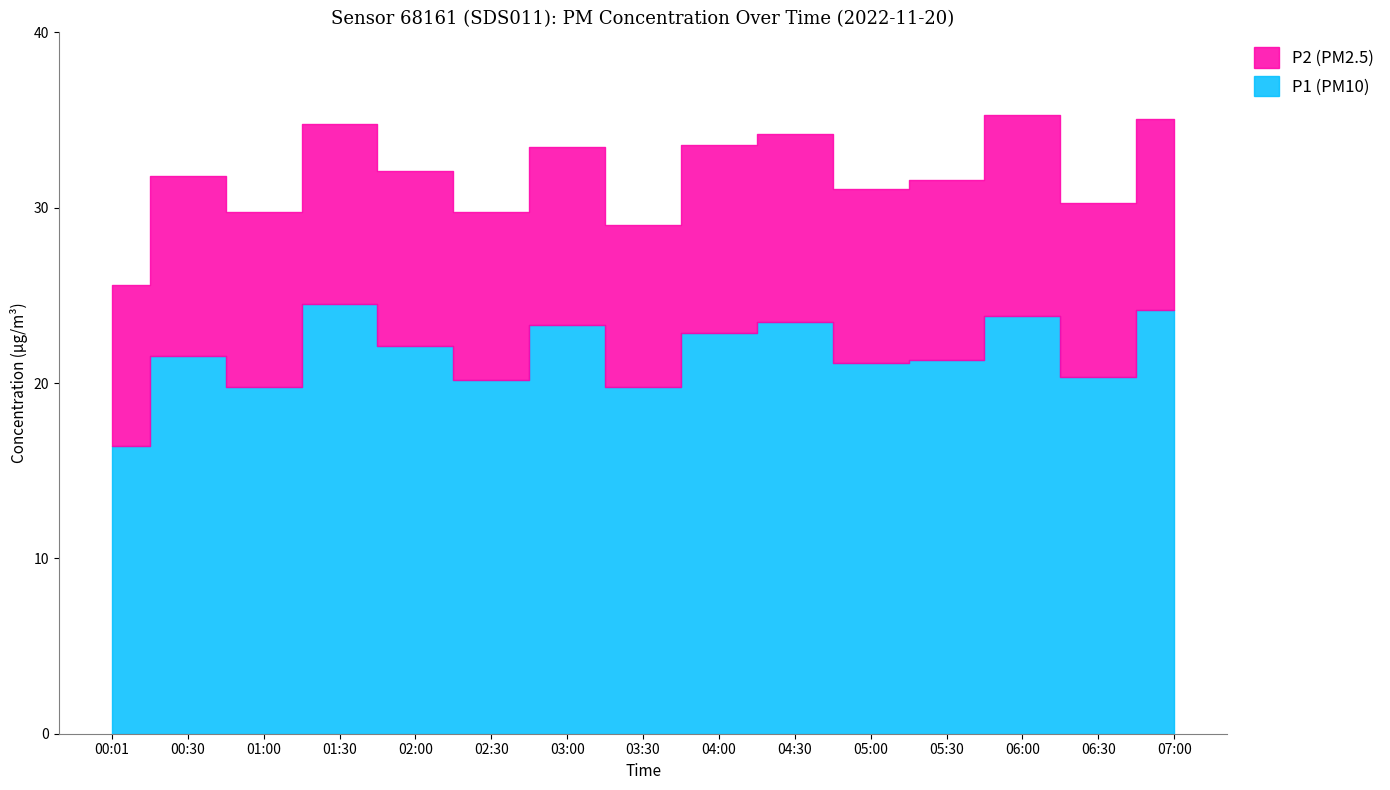

The value of P2 at 02:00 is 13.9. True or false?

False